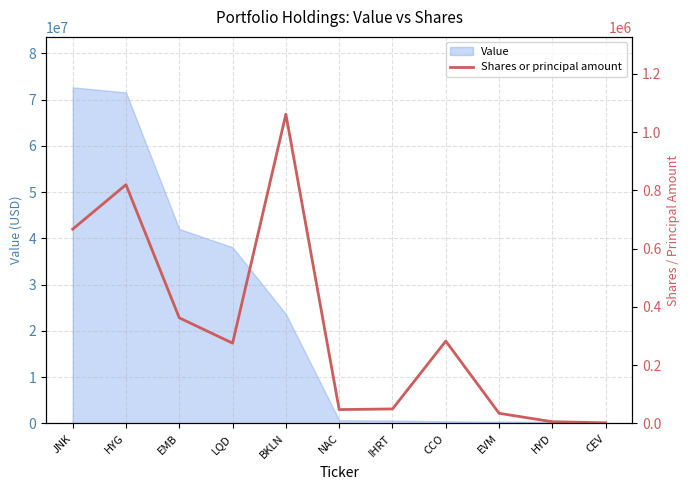

What is the minimum value shown in the chart?

2410